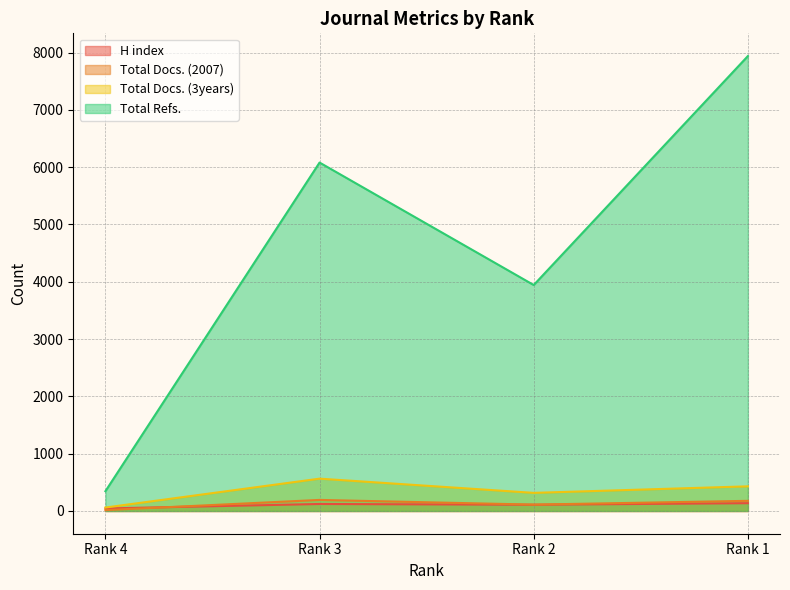

Which series has the largest total across all categories?

Total Refs.